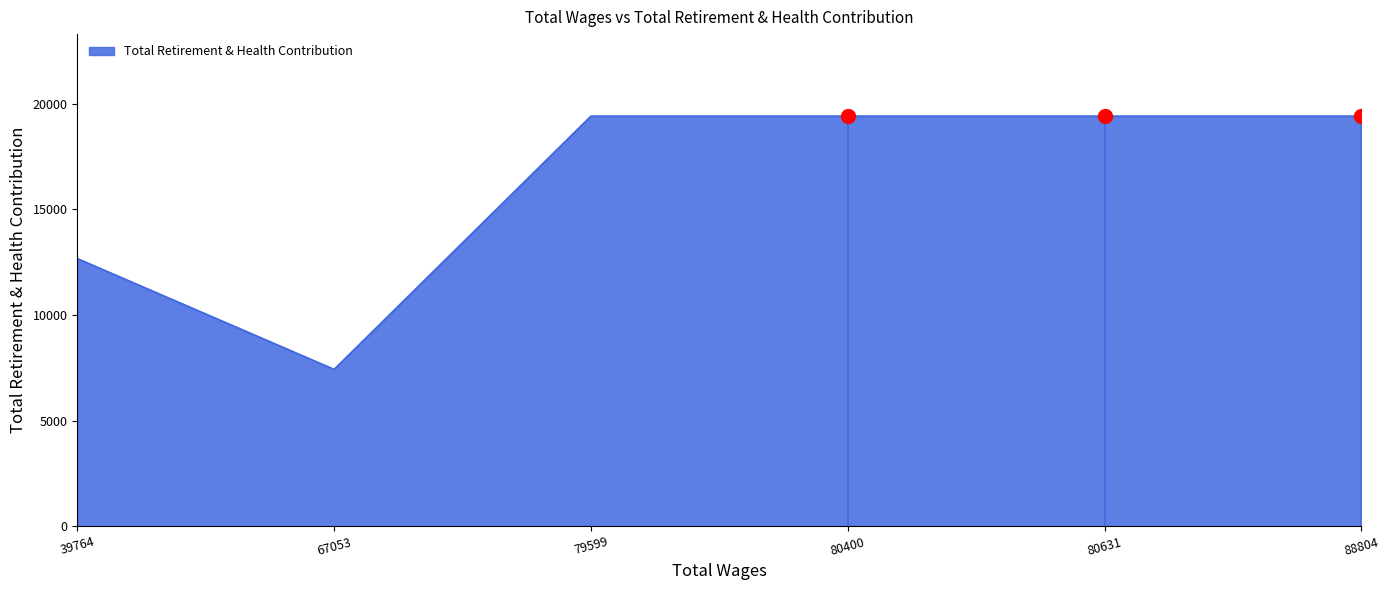

True or false: the data shows 19412 at 80400.

True